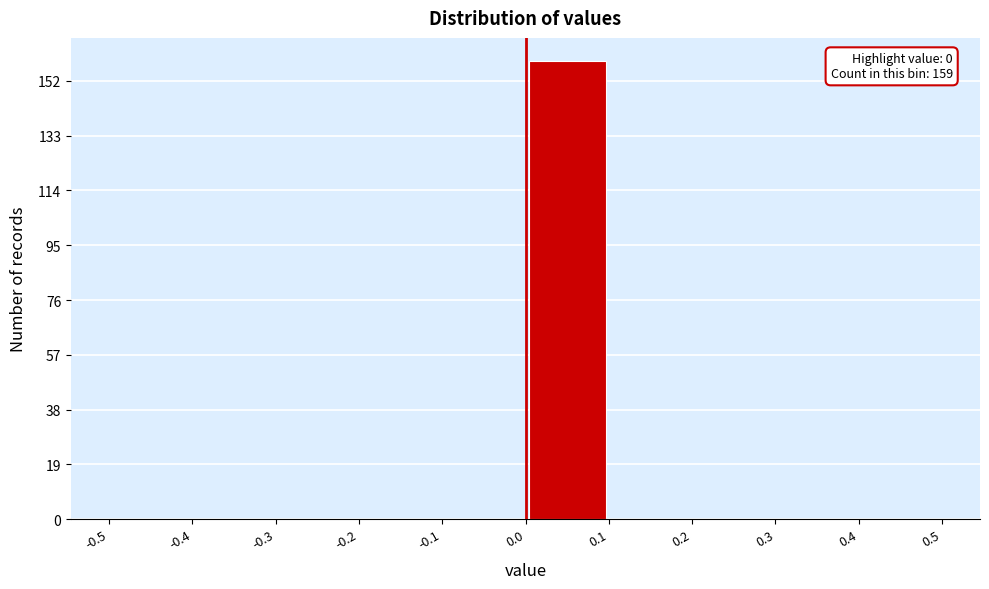

Over which range of the x-axis is the bar tallest?

0.0 to 0.1